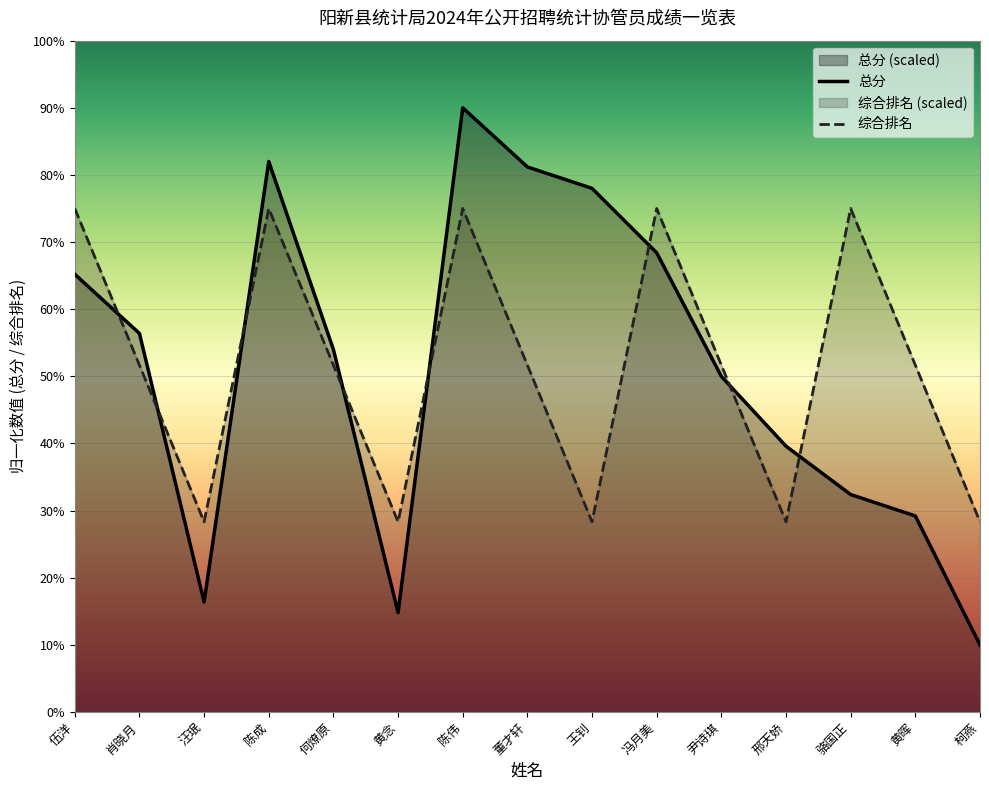

What is the value of the 综合排名 point at the 1st from the left?

75.0